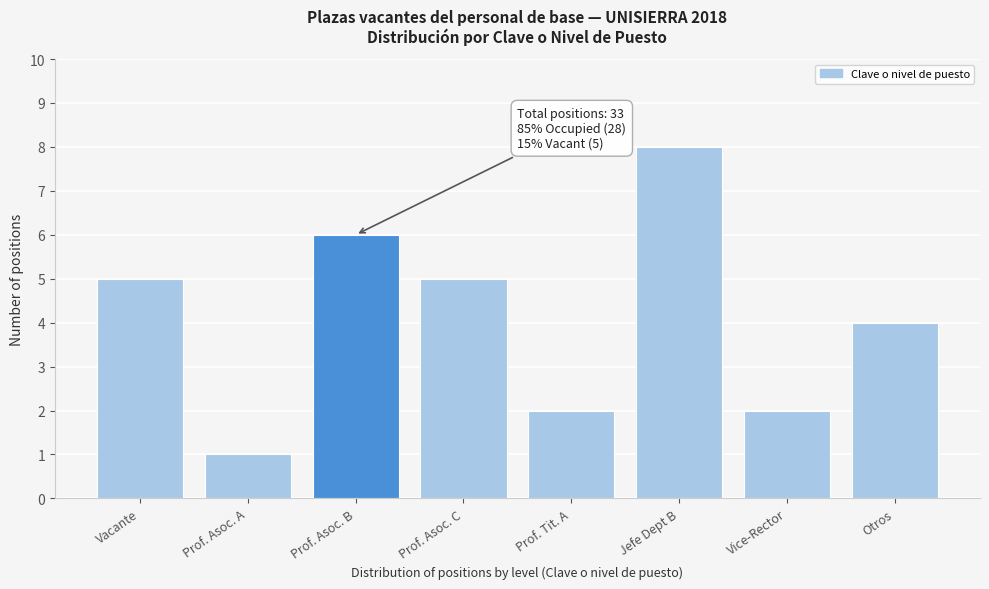

Reading left to right, list all the values displayed in this chart.

Vacante=5	Prof. Asoc. A=1	Prof. Asoc. B=6	Prof. Asoc. C=5	Prof. Tit. A=2	Jefe Dept B=8	Vice-Rector=2	Otros=4